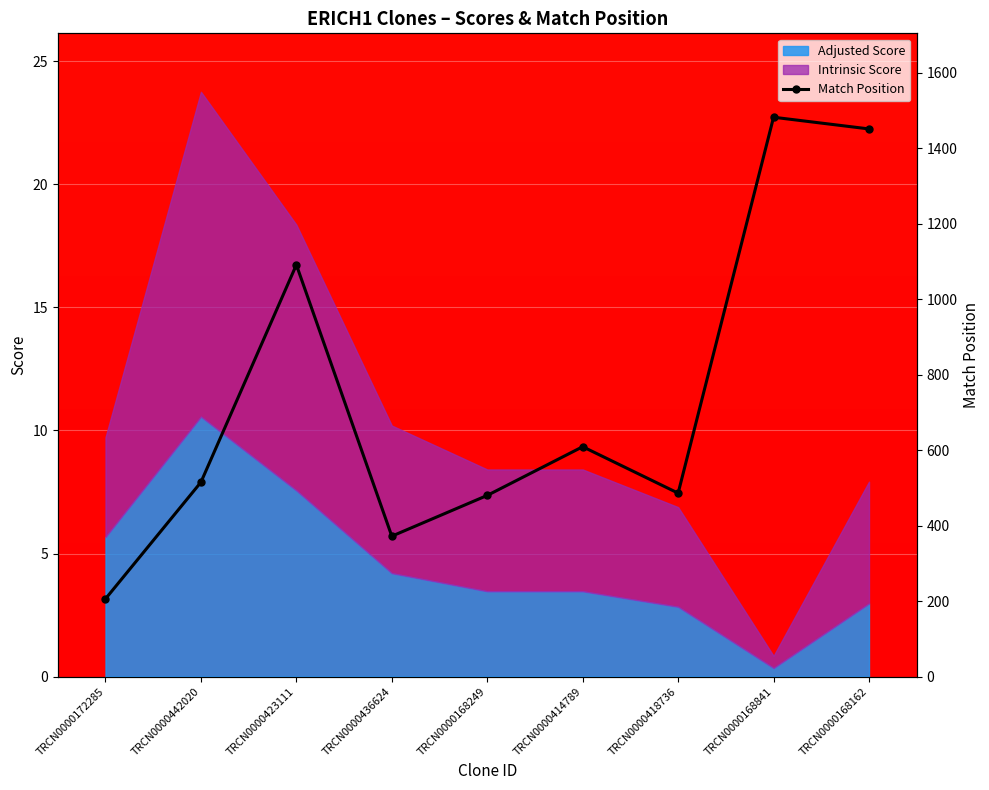

What position from the left is TRCN0000168162?

9